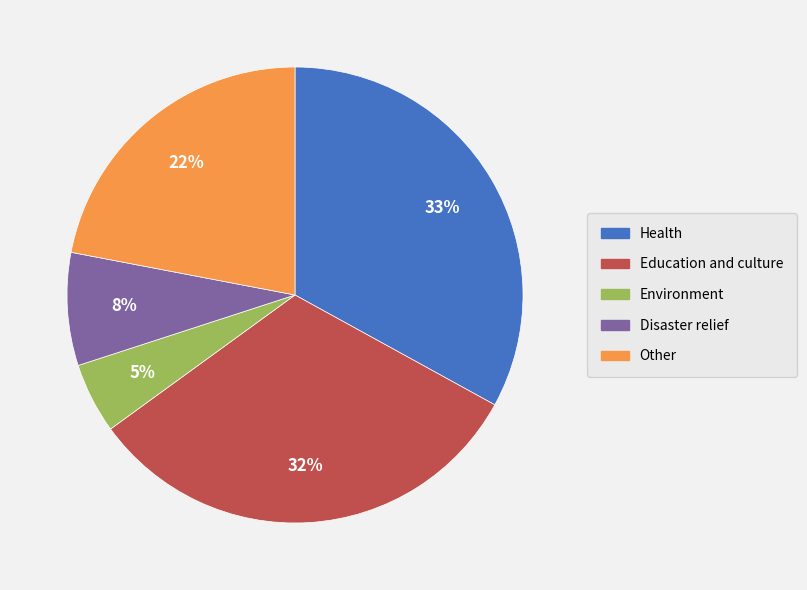

What percentage is the Other slice, to the nearest percent?

22%